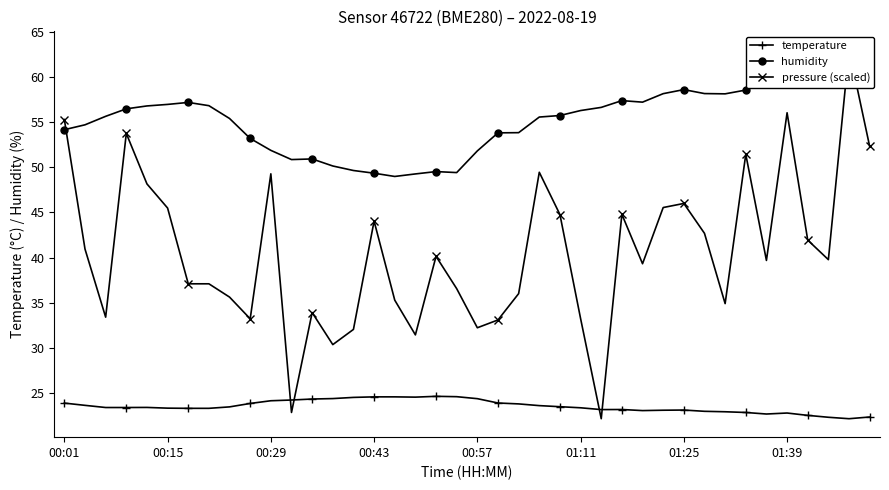

What is the total value across all series at 19?

110.6